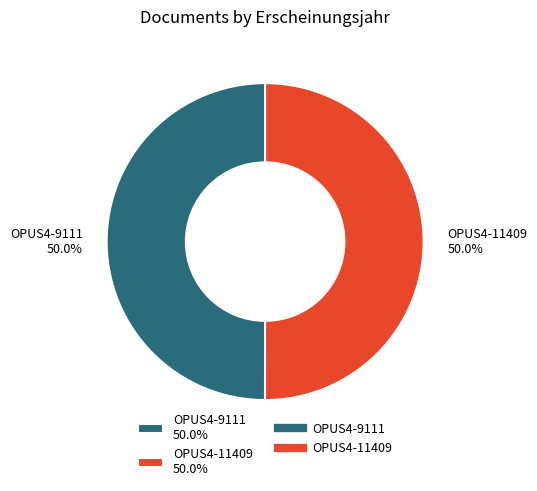

What percentage is the OPUS4-9111 slice, to the nearest percent?

50%